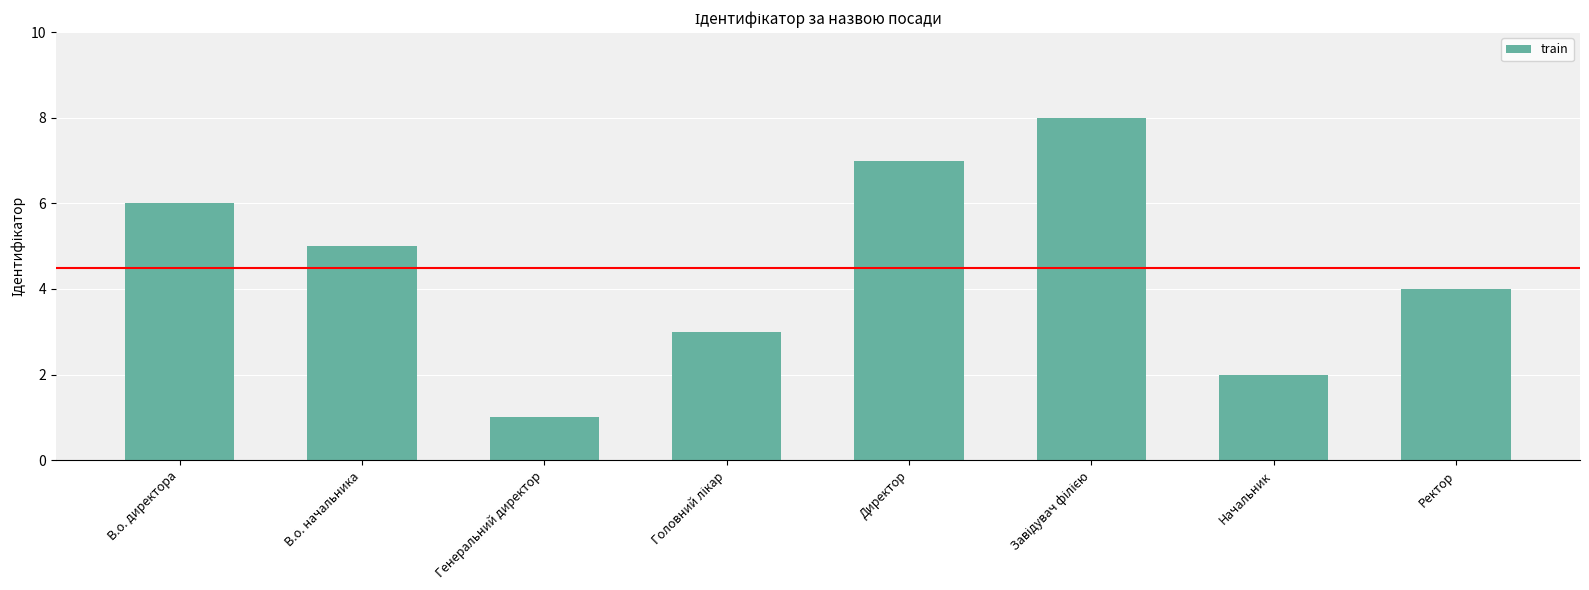

Which has a higher value, Ректор or Директор?

Директор